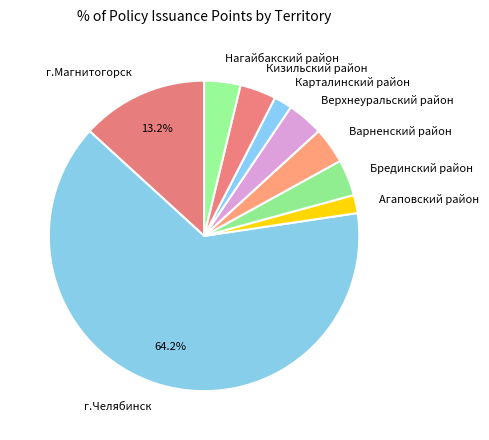

The г.Магнитогорск slice represents 1% of the pie. True or false?

False